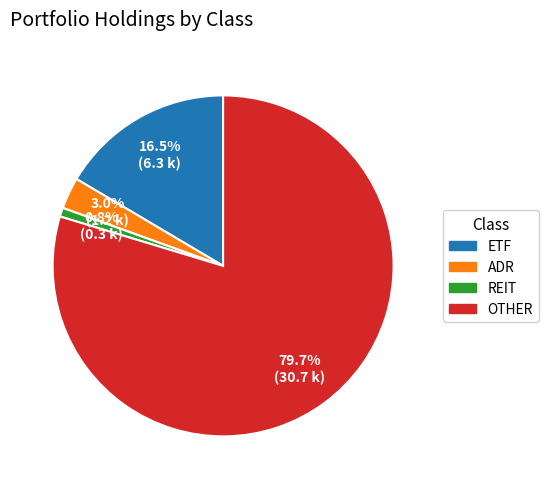

Combined, do ETF and REIT account for over 50%?

No